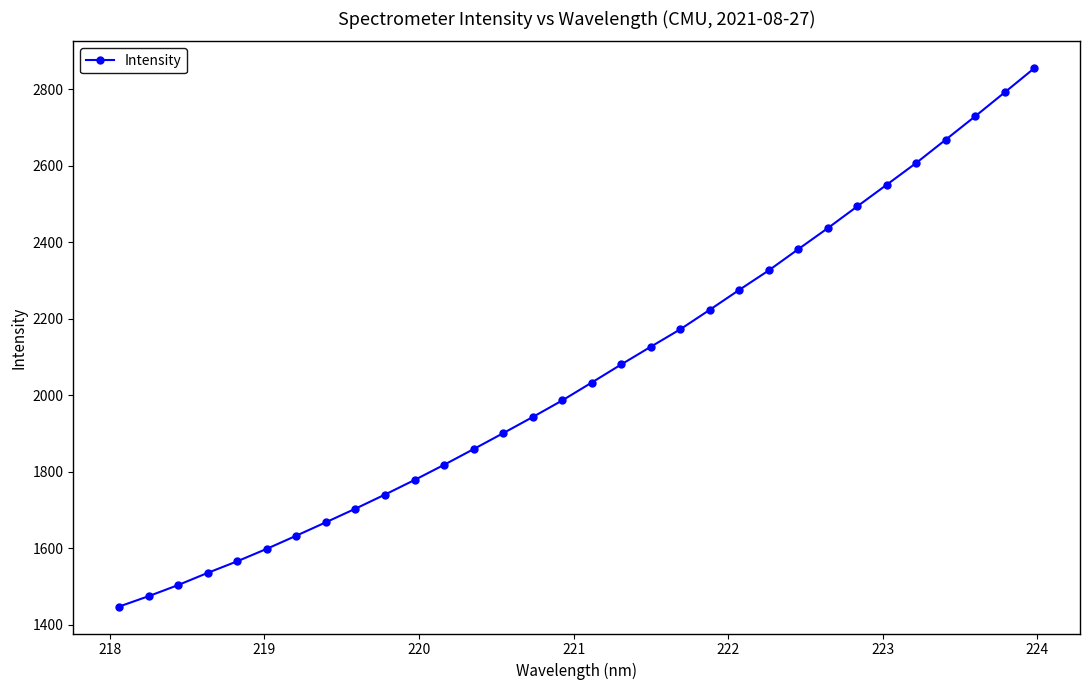

What is the maximum value shown in the chart?

2854.4